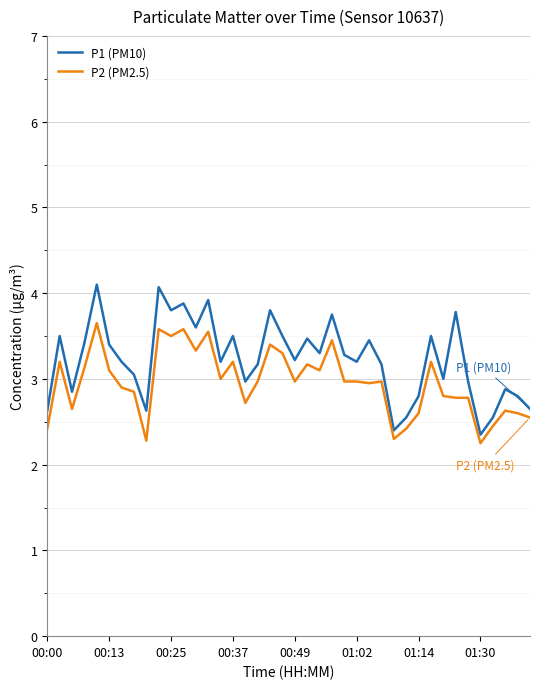

Which series has the widest spread of values?

P1 (PM10)